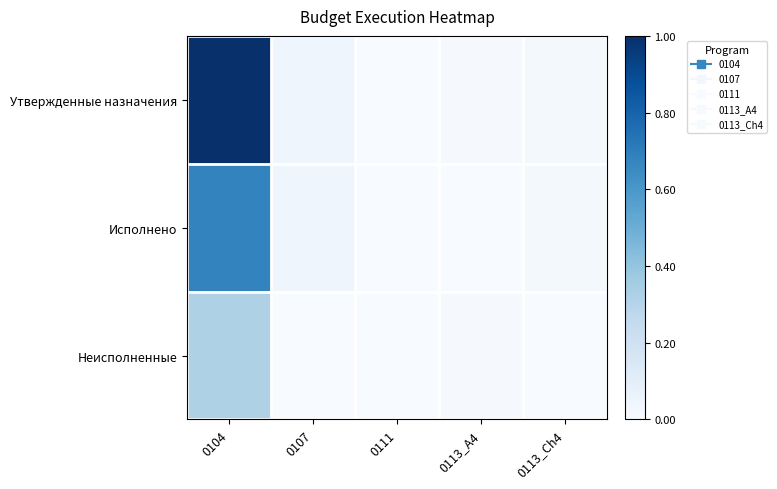

Reading left to right, what are all the values shown in this chart?

Утвержденные назначения: 0104=1.0	0107=0.0	0111=0.0	0113_A4=0.0	0113_Ch4=0.0
Исполнено: 0104=0.7	0107=0.0	0111=0.0	0113_A4=0.0	0113_Ch4=0.0
Неисполненные: 0104=0.3	0107=0.0	0111=0.0	0113_A4=0.0	0113_Ch4=0.0